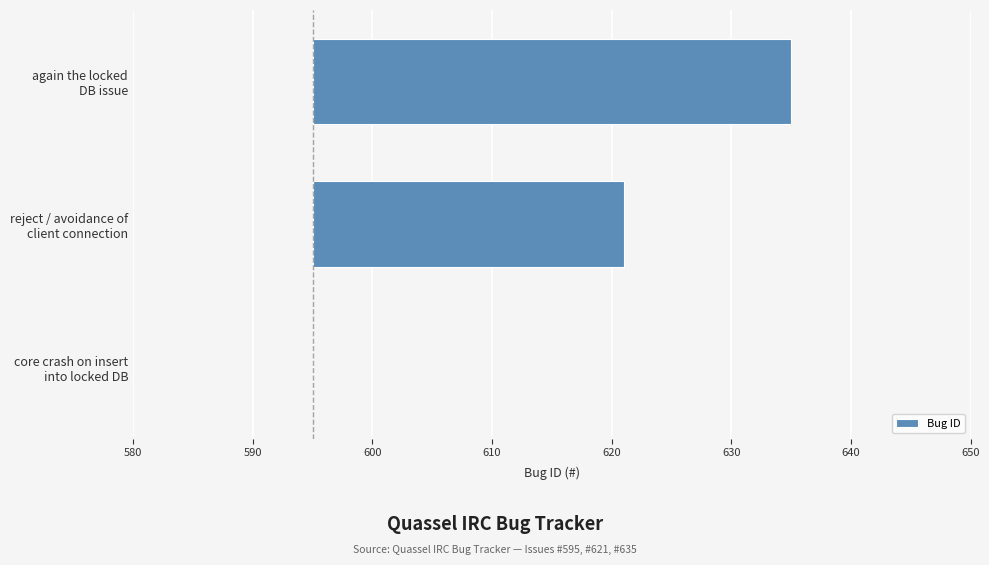

The chart shows a value of -26 at core crash on insert into locked DB. True or false?

False